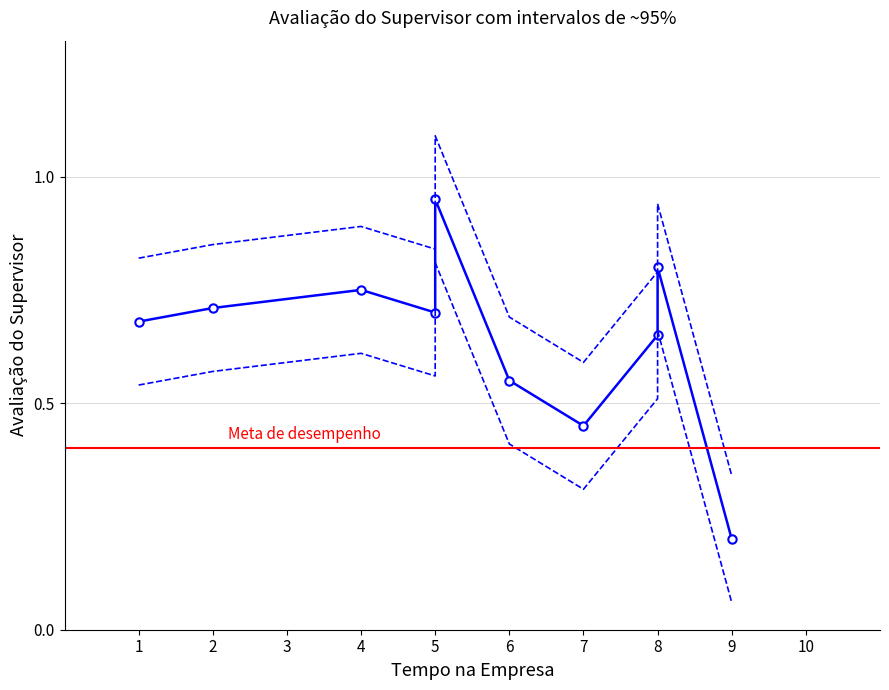

Reading right to left, what are all the values shown in this chart?

Avaliação do Supervisor: 0.2	0.8	0.7	0.5	0.6	0.9	0.7	0.8	0.7	0.7
Upper CI: 0.3	0.9	0.8	0.6	0.7	1.1	0.8	0.9	0.8	0.8
Lower CI: 0.1	0.7	0.5	0.3	0.4	0.8	0.6	0.6	0.6	0.5